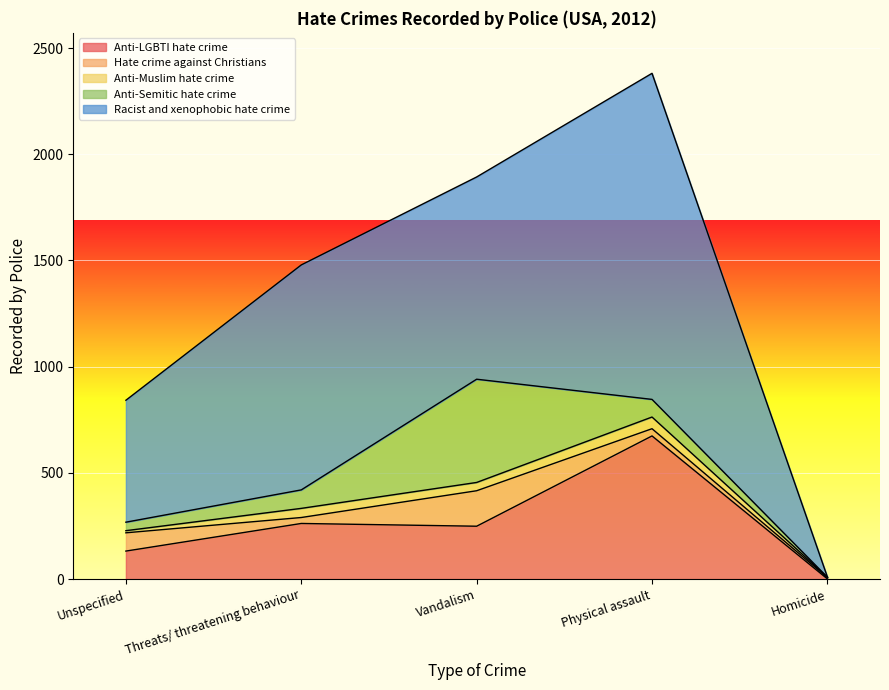

True or false: Anti-Muslim hate crime has more than 0 points higher than both neighbors.

True